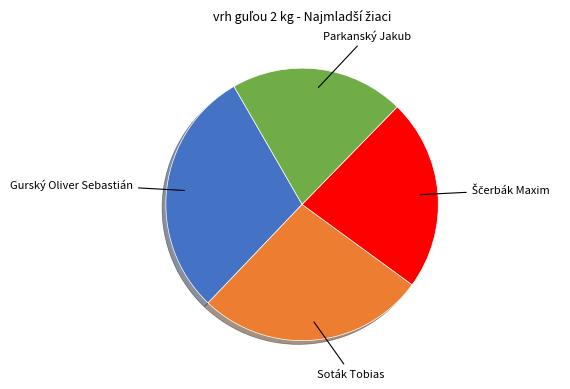

Approximately how many times larger is the value at Soták Tobias compared to Parkanský Jakub?

1.3